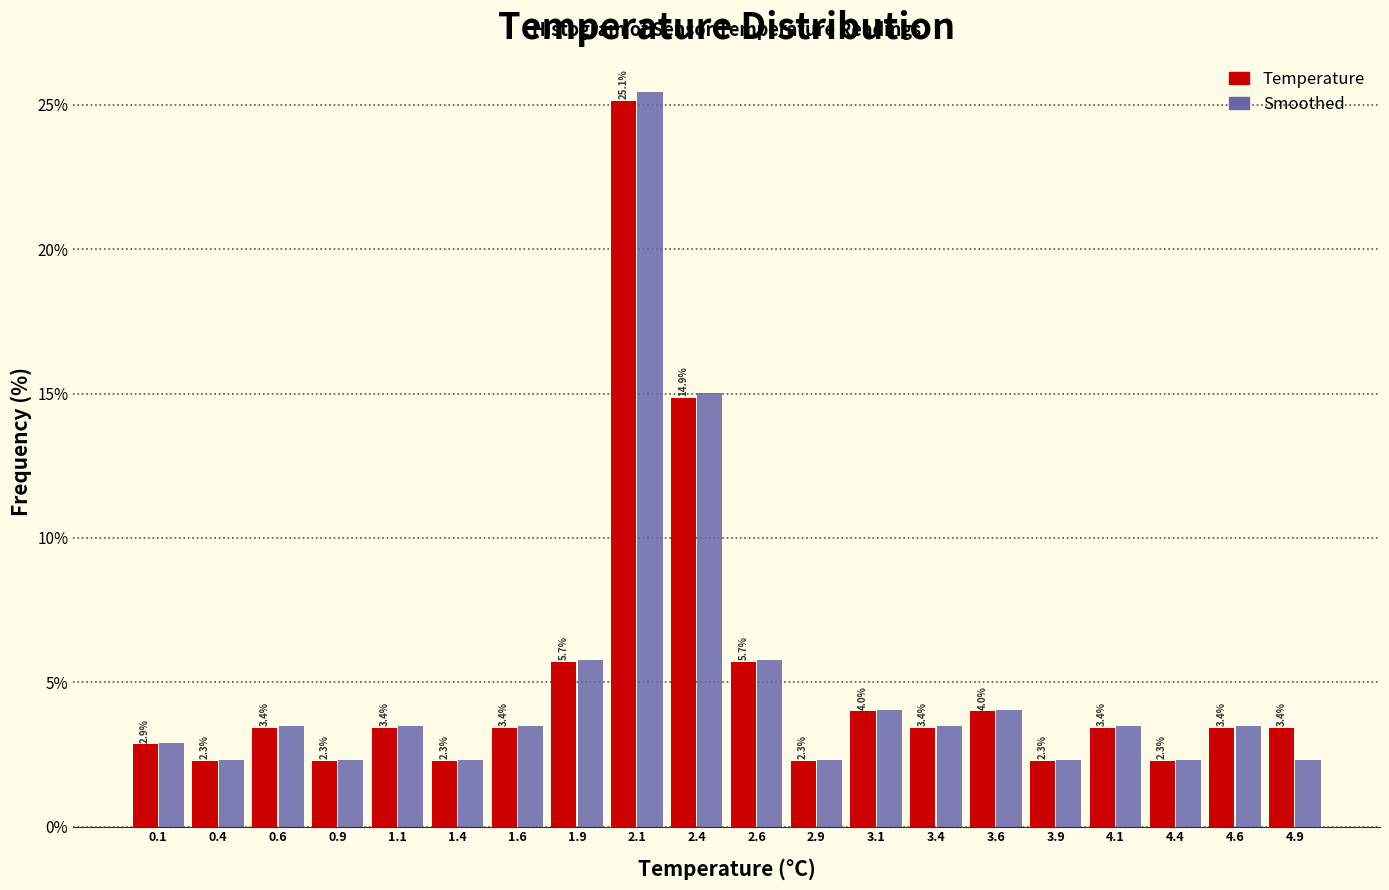

In the Smoothed series, which range on the x-axis has the tallest bar?

2.00 to 2.25